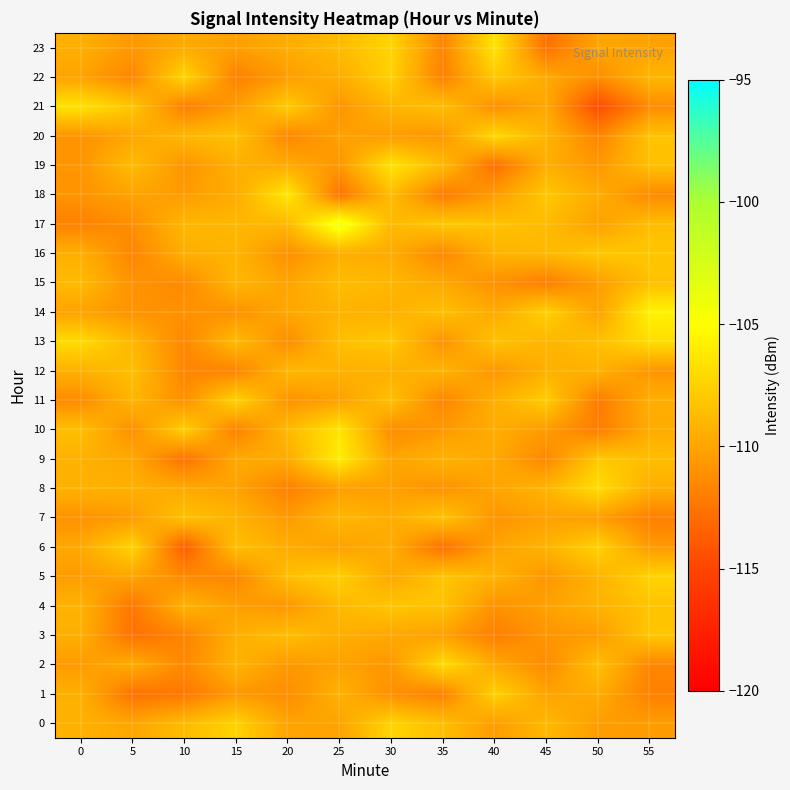

How many data points does each series have?

12